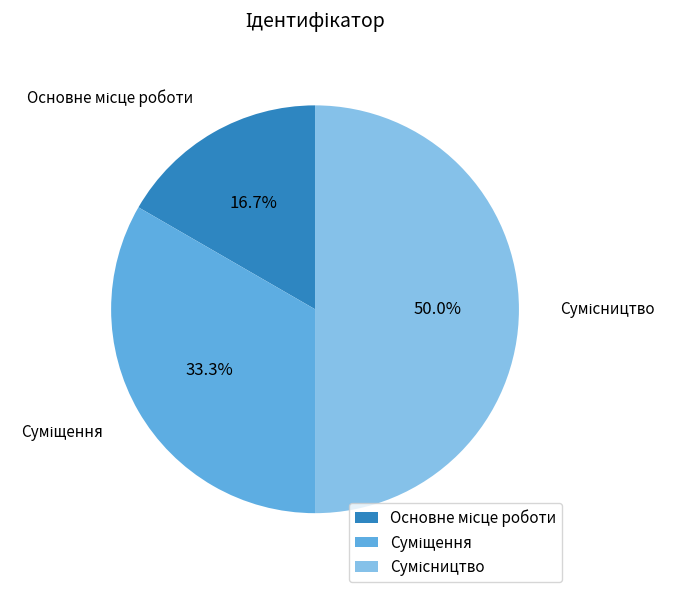

Rank the categories by value from lowest to highest.

Основне місце роботи, Суміщення, Сумісництво